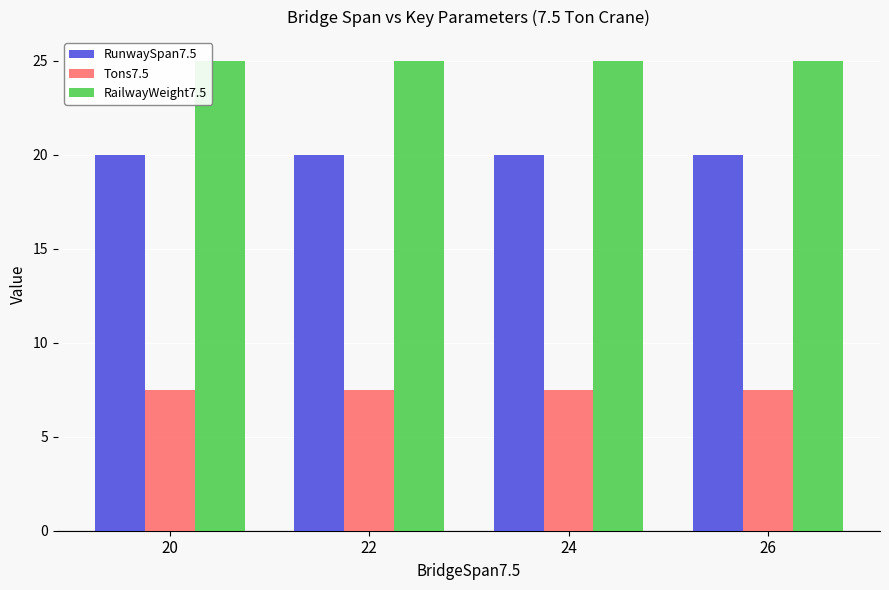

How many data points does each series have?

4